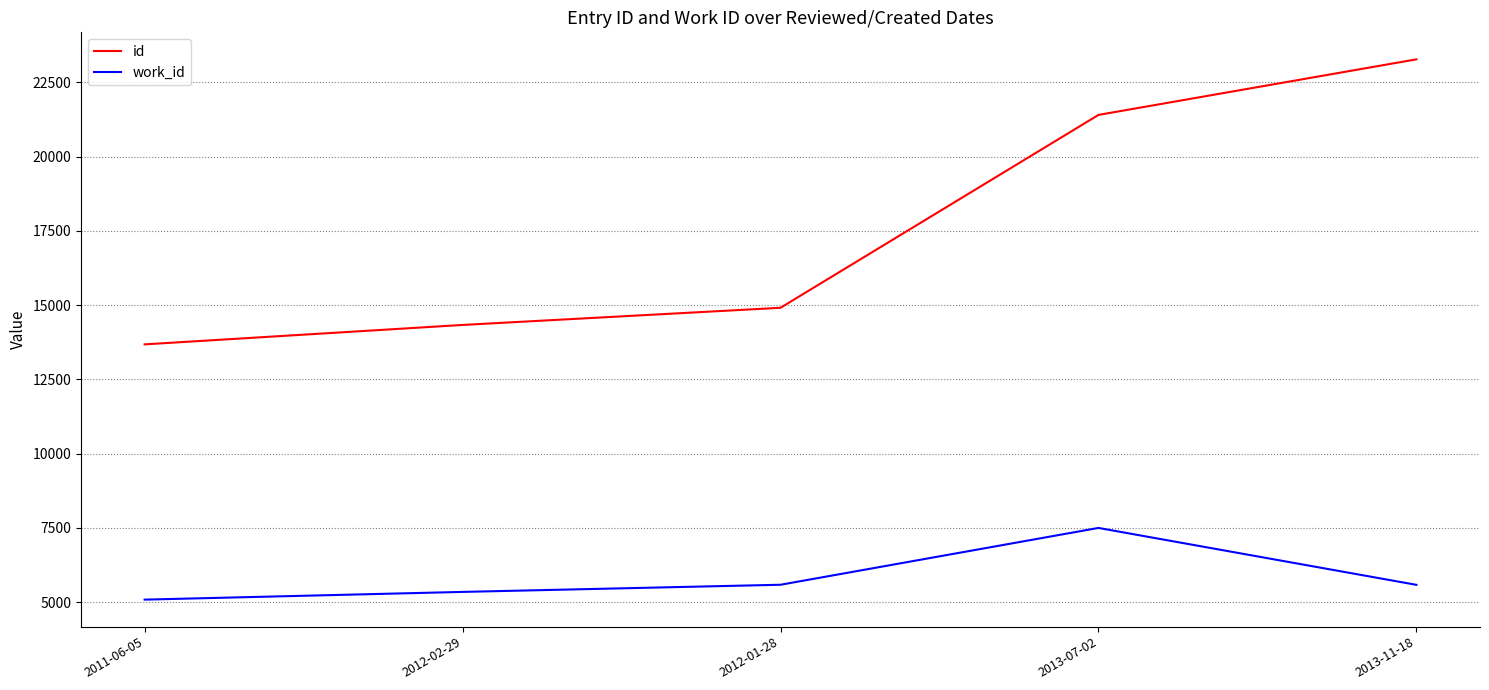

List the series in order of their overall mean, lowest first.

work_id, id